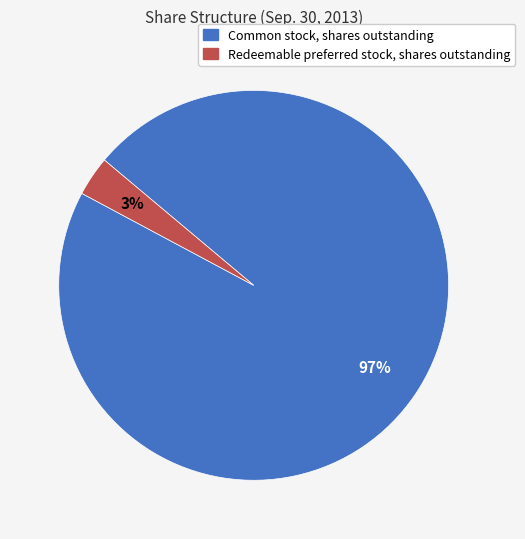

Between Redeemable preferred stock, shares outstanding and Common stock, shares outstanding, which is larger?

Common stock, shares outstanding